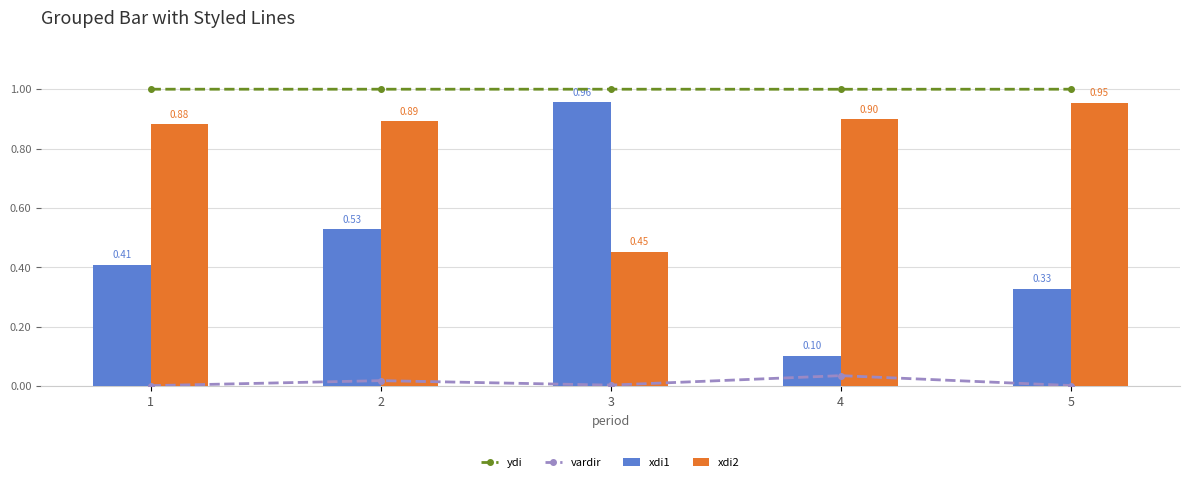

Rank the categories by xdi2 value from lowest to highest.

3, 1, 2, 4, 5